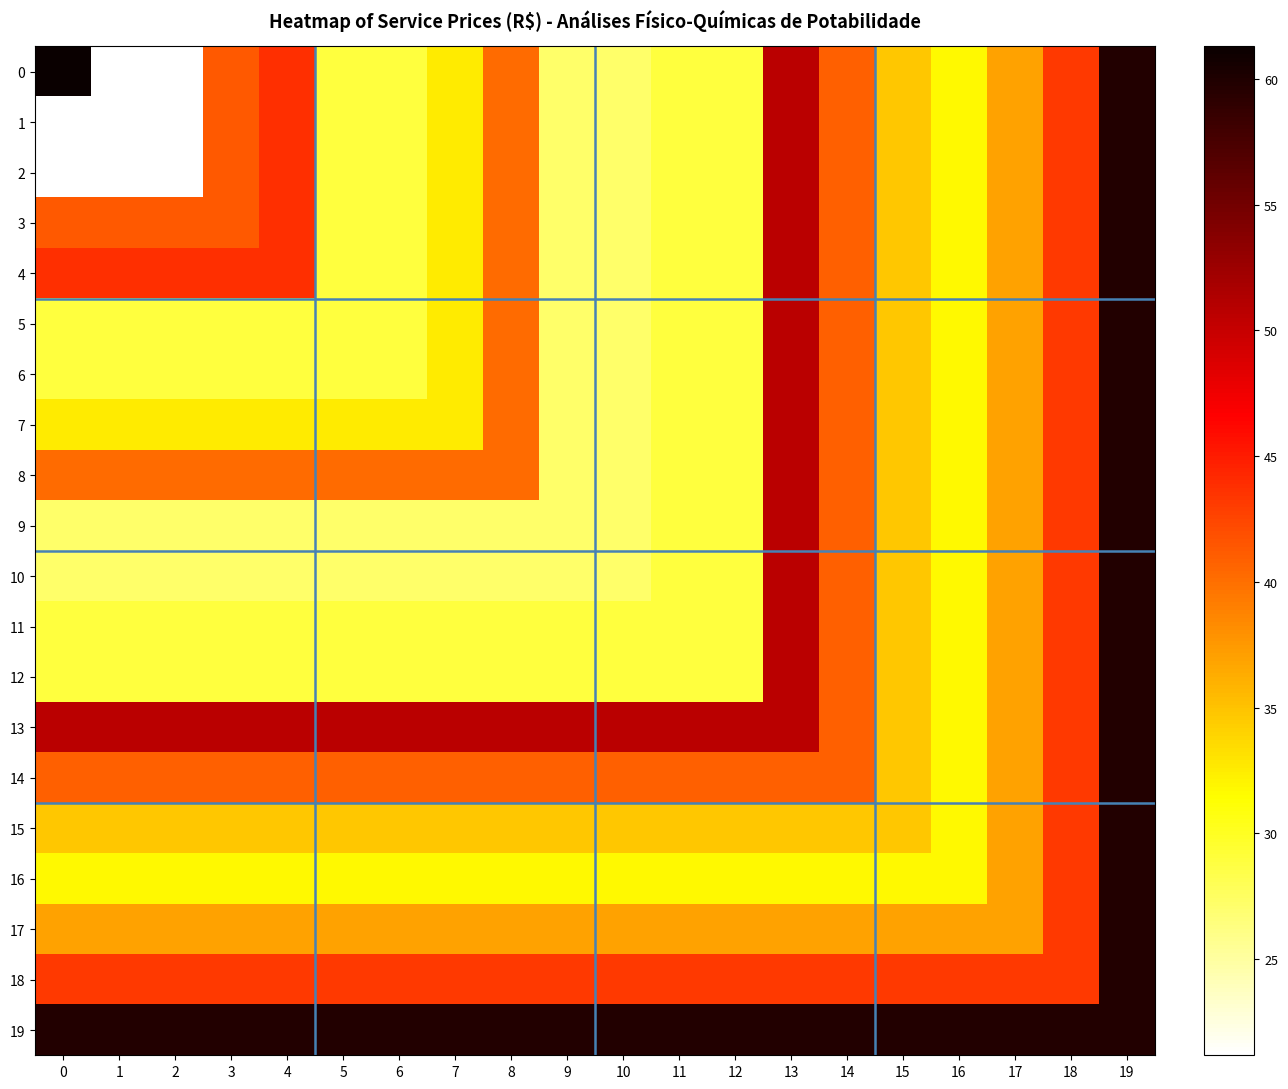

Count the number of data series in this chart.

20